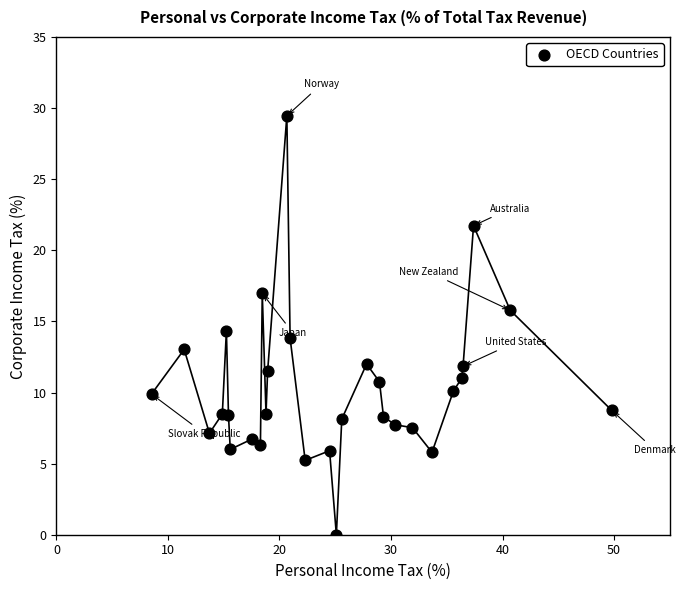

What is the range of X values (max minus min)?

41.3